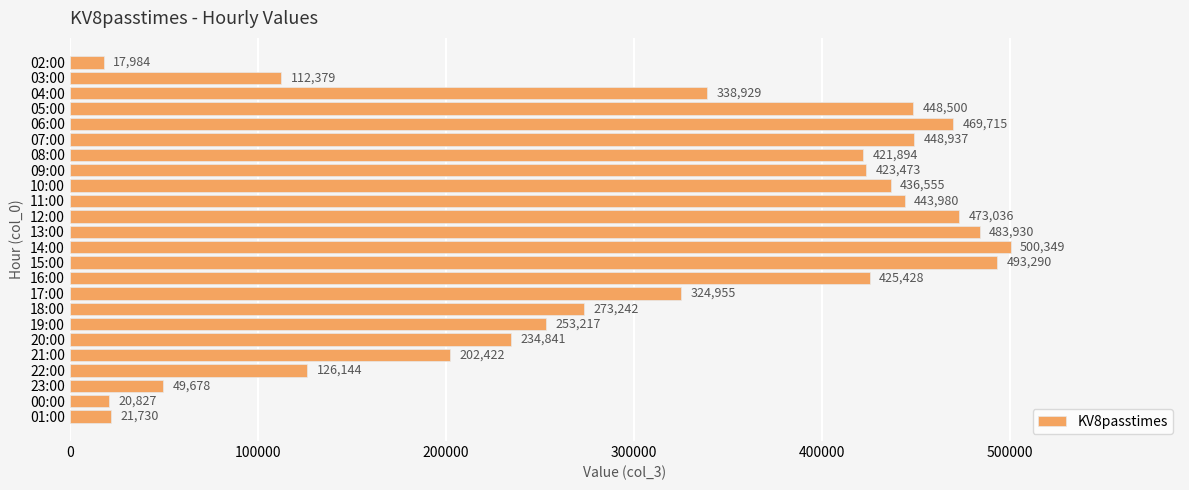

What is the change in value from 11:00 to 14:00?

+56369